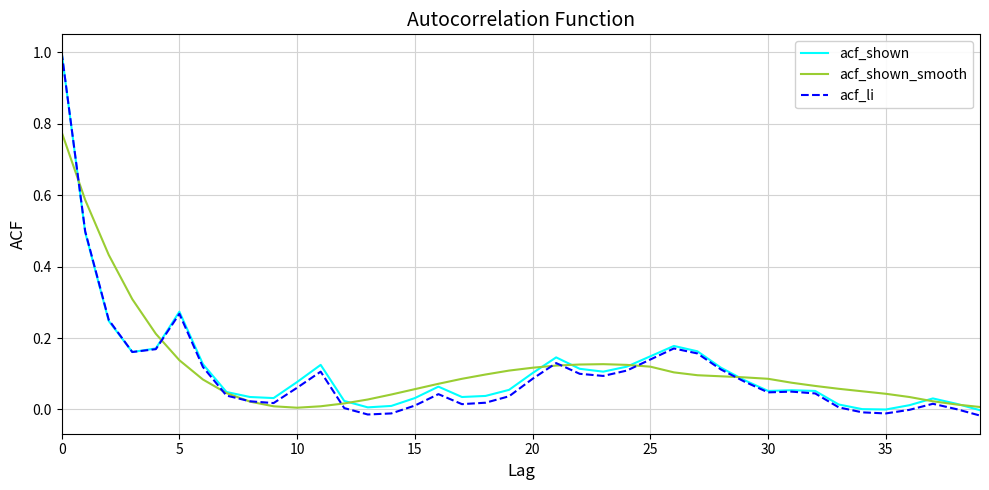

What is the highest value of the acf_shown series?

1.0